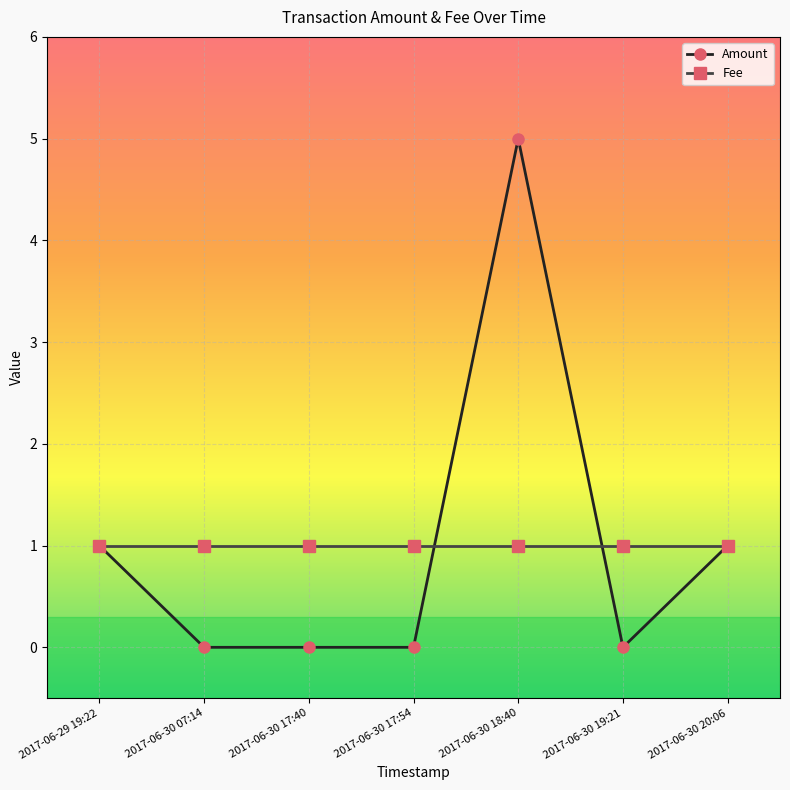

Is it true that Amount equals 0 at 2017-06-29 19:22?

False